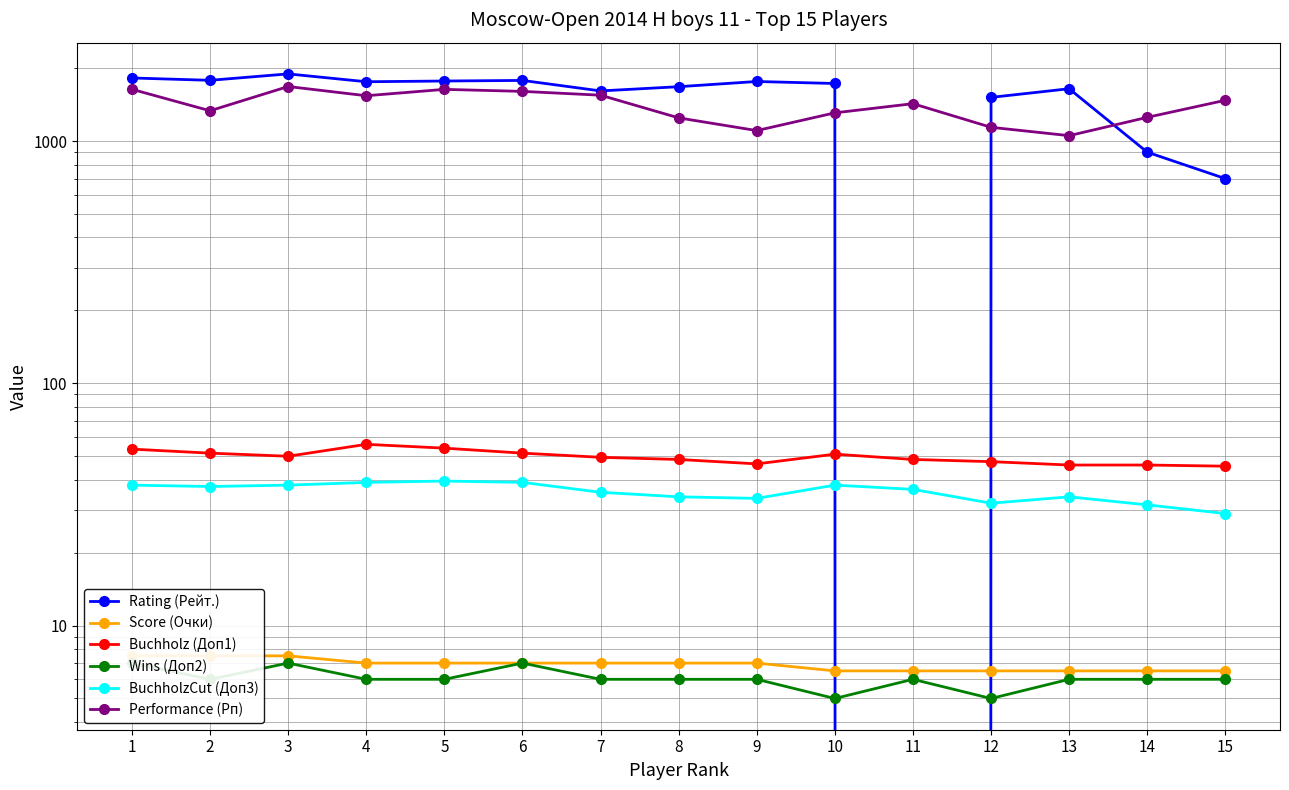

What are all the series names shown in the legend?

Rating (Рейт.), Score (Очки), Buchholz (Доп1), Wins (Доп2), BuchholzCut (Доп3), Performance (Рп)